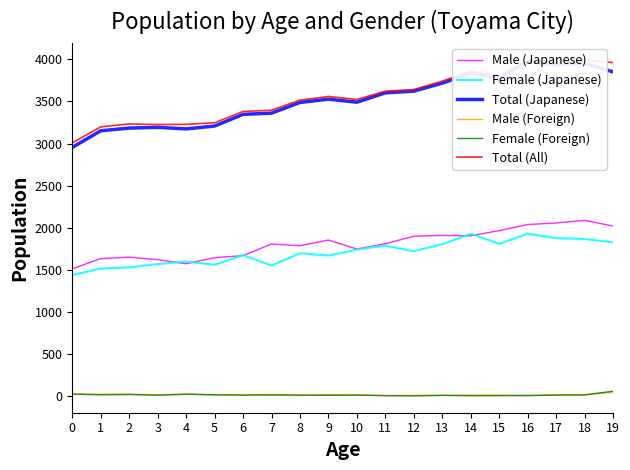

Which series has the largest total across all categories?

Total (All)